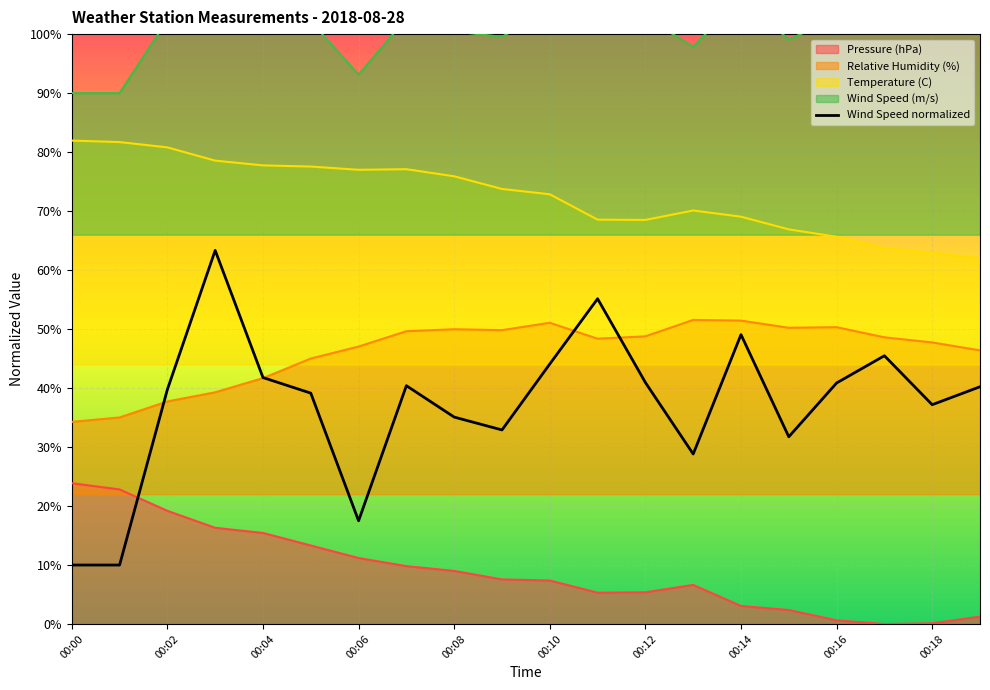

What is the maximum value for Temperature (C)?

82.0